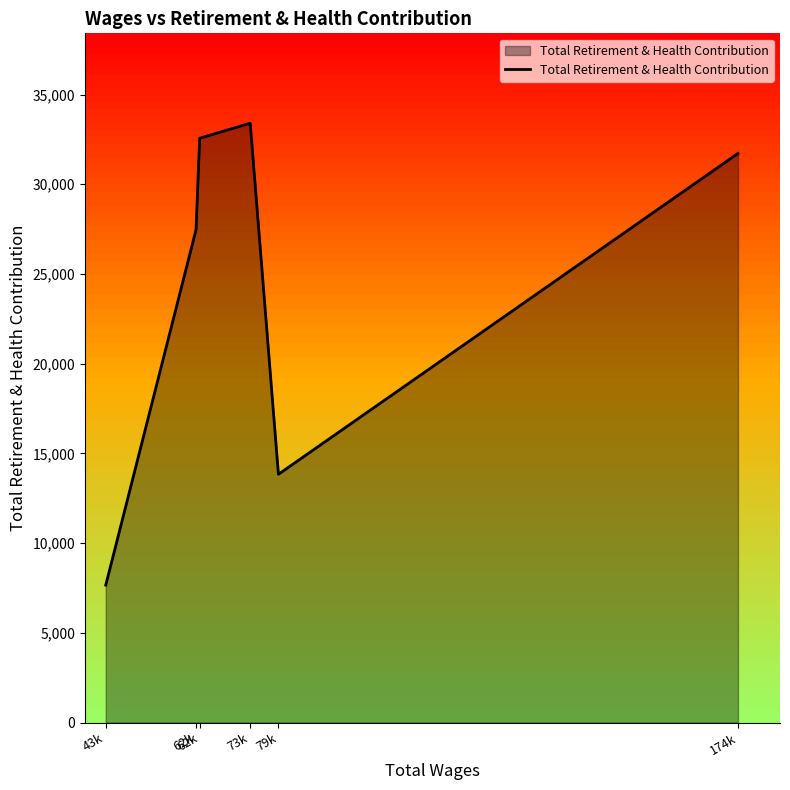

How many lines are shown in the chart?

1